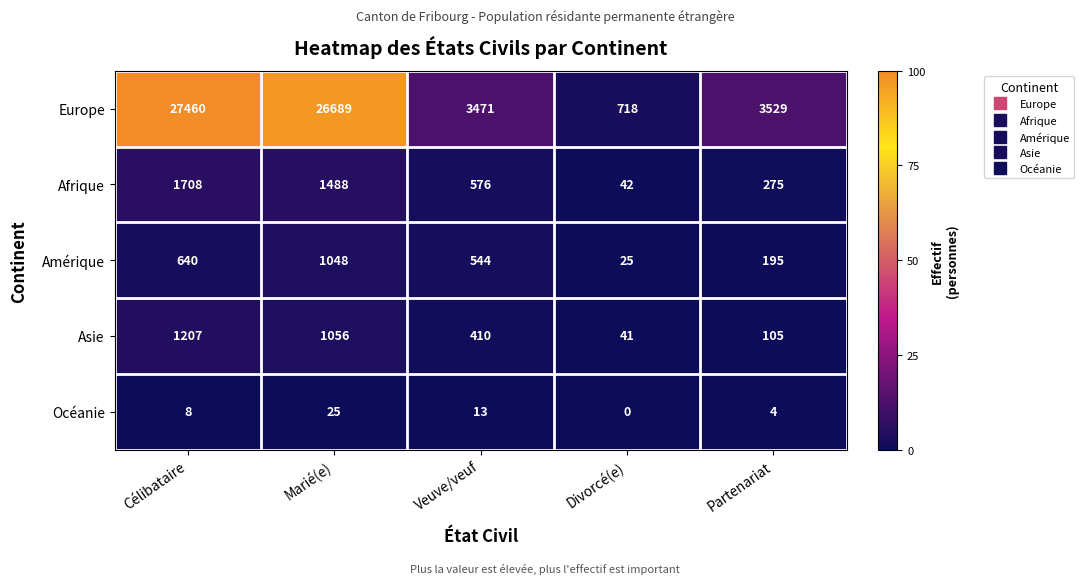

The value of Afrique at Veuve/veuf is 576. True or false?

True